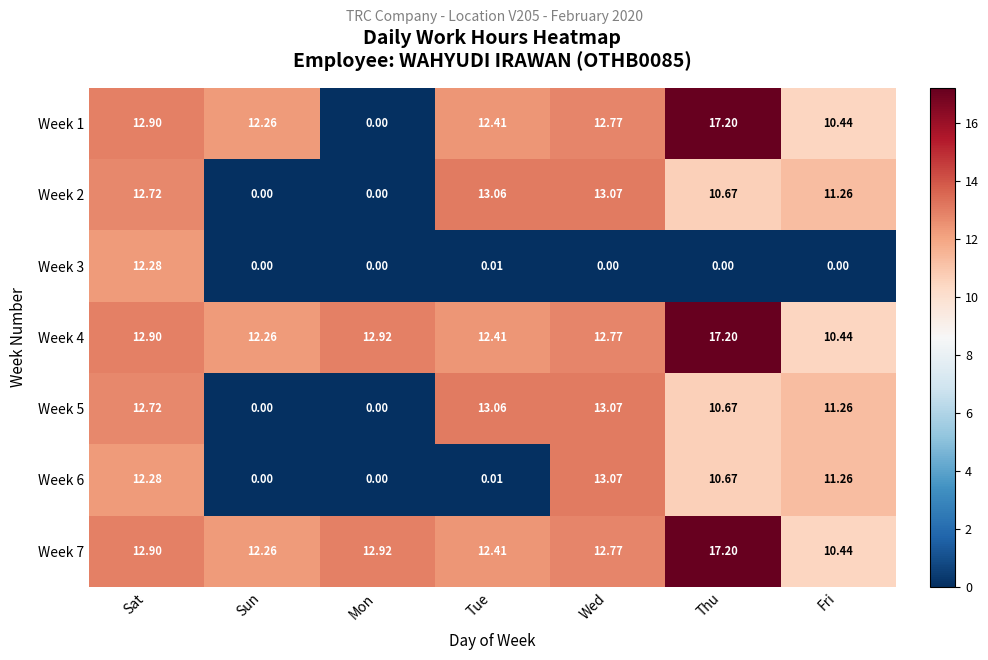

At which category is the sum across all series the highest?

Sat